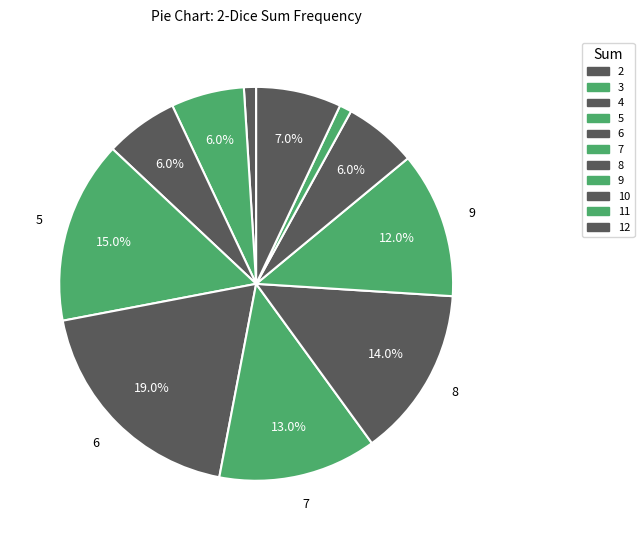

The 8 slice represents 5% of the pie. True or false?

False